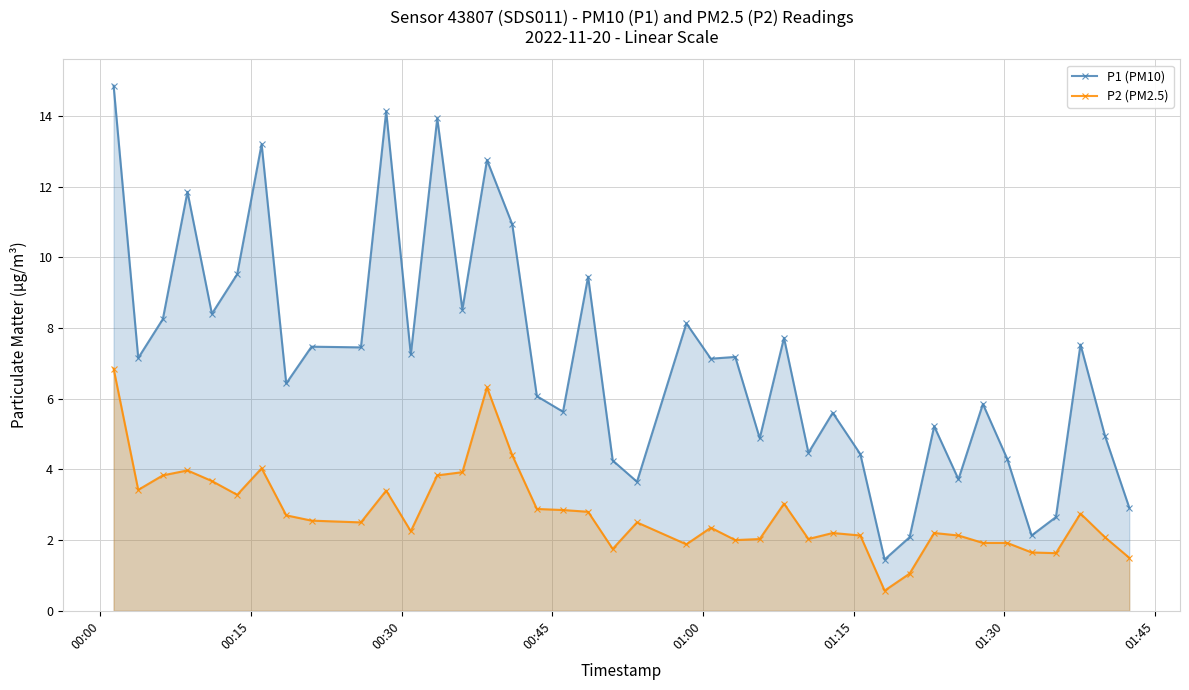

What is the average value of the P2 (PM2.5) series?

2.8